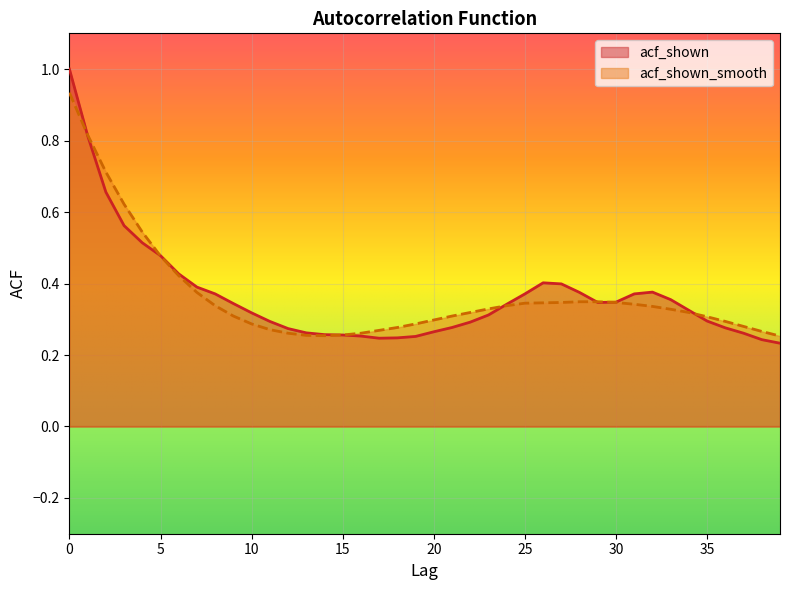

After their last crossing, which series has the higher values: acf_shown_smooth or acf_shown?

acf_shown_smooth